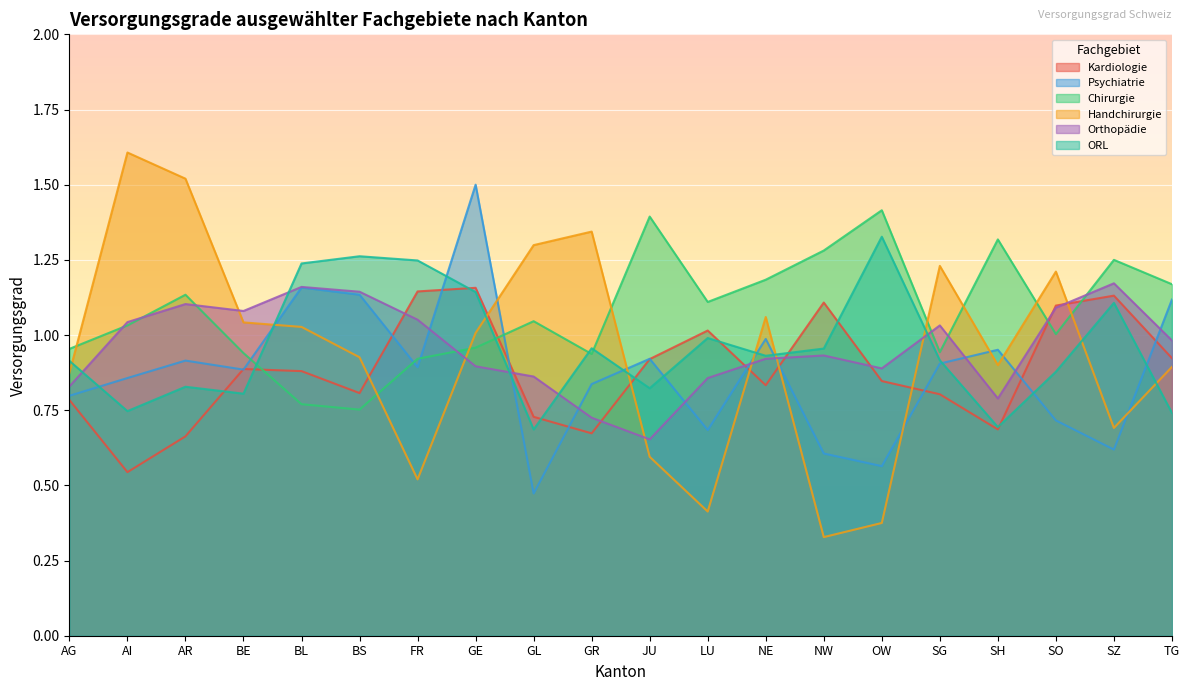

In Kardiologie, how many points are higher than both neighbors (excluding endpoints)?

5